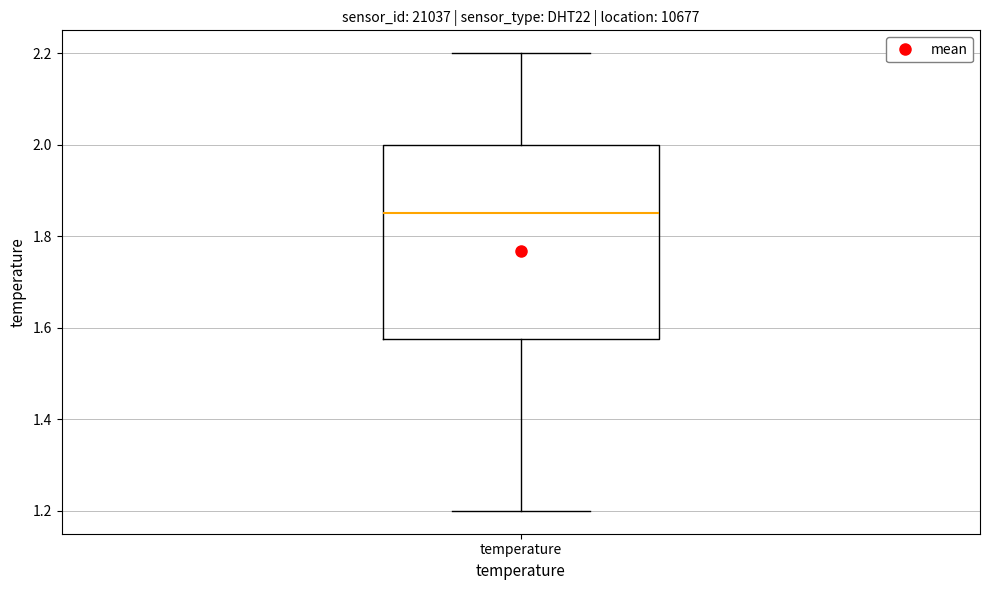

Read this box plot against the y-axis: the position of the median line, the range covered by the box, and the ends of both whiskers. The values are not printed on the chart, so give them approximately, as read against the axis.

median 1.86, box 1.58 to 2.00, whiskers 1.20 to 2.20